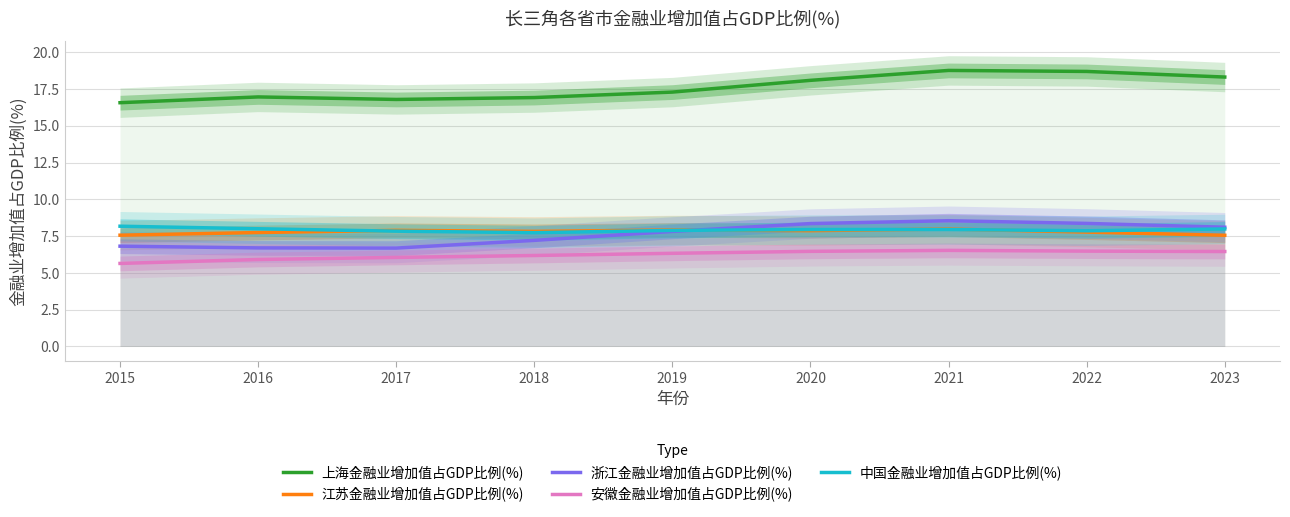

What are all the series names shown in the legend?

上海金融业增加值占GDP比例(%), 江苏金融业增加值占GDP比例(%), 浙江金融业增加值占GDP比例(%), 安徽金融业增加值占GDP比例(%), 中国金融业增加值占GDP比例(%)